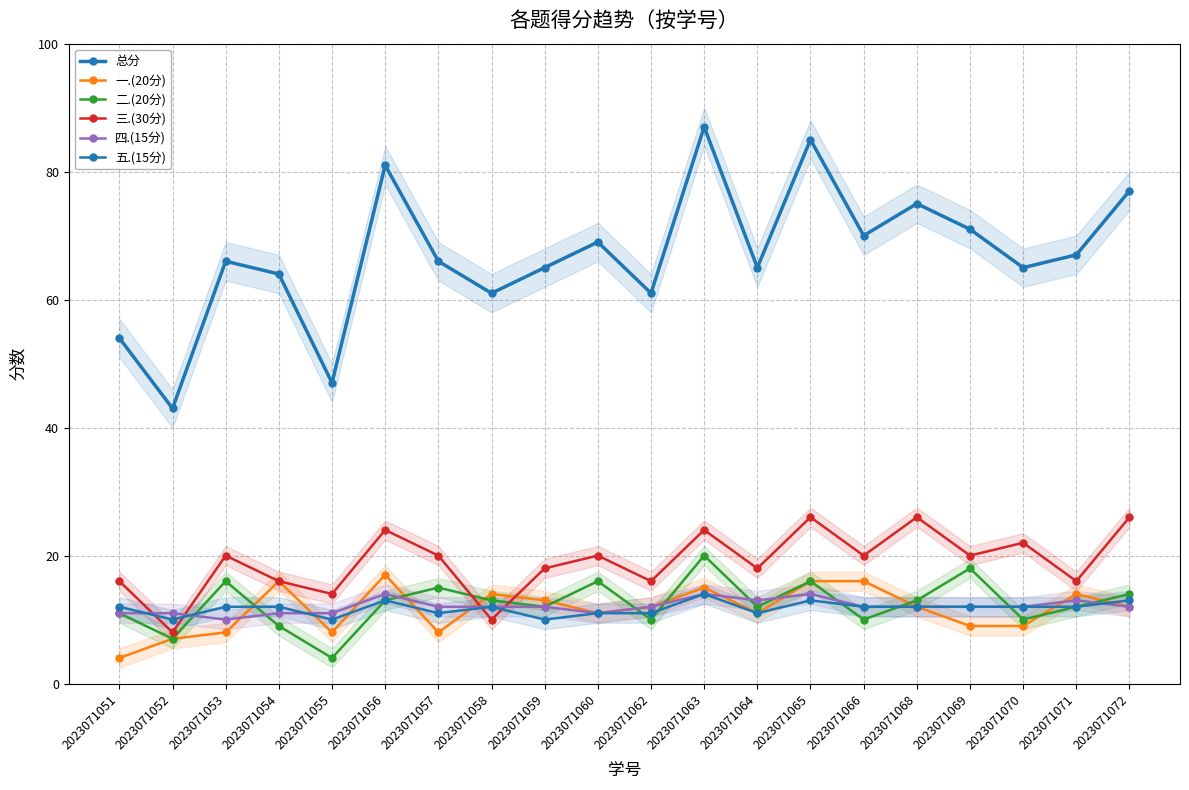

What are all the series names shown in the legend?

总分, 一.(20分), 二.(20分), 三.(30分), 四.(15分), 五.(15分)